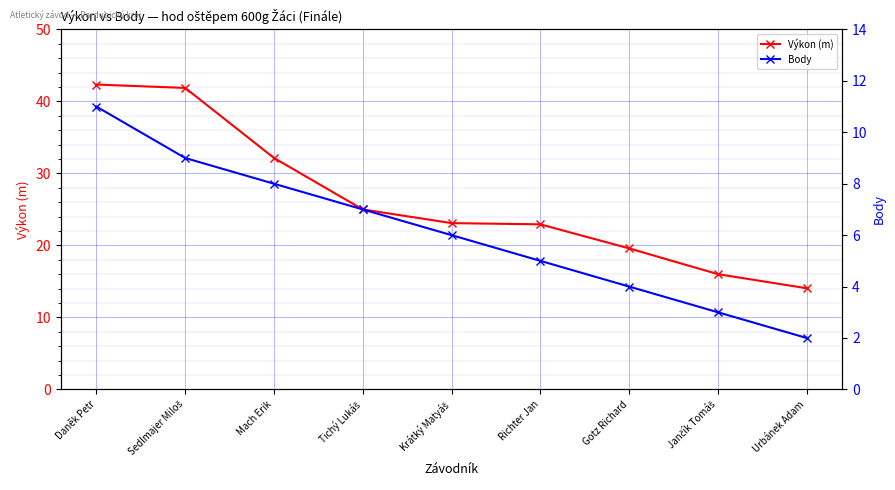

What is the total value across all series at Gotz Richard?

23.6